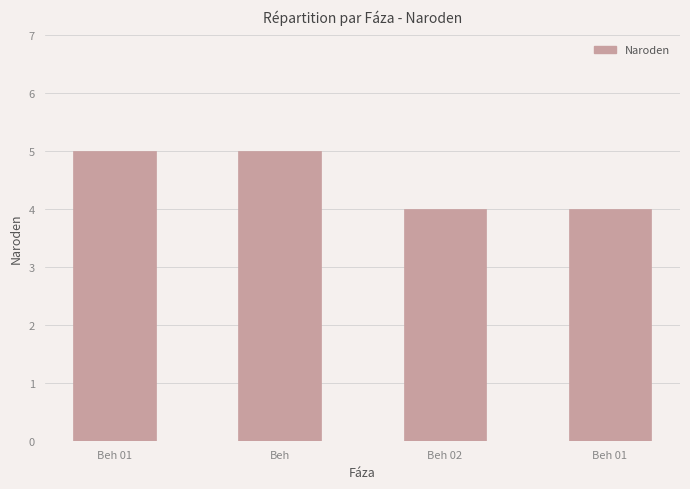

Does the chart contain any negative values?

No